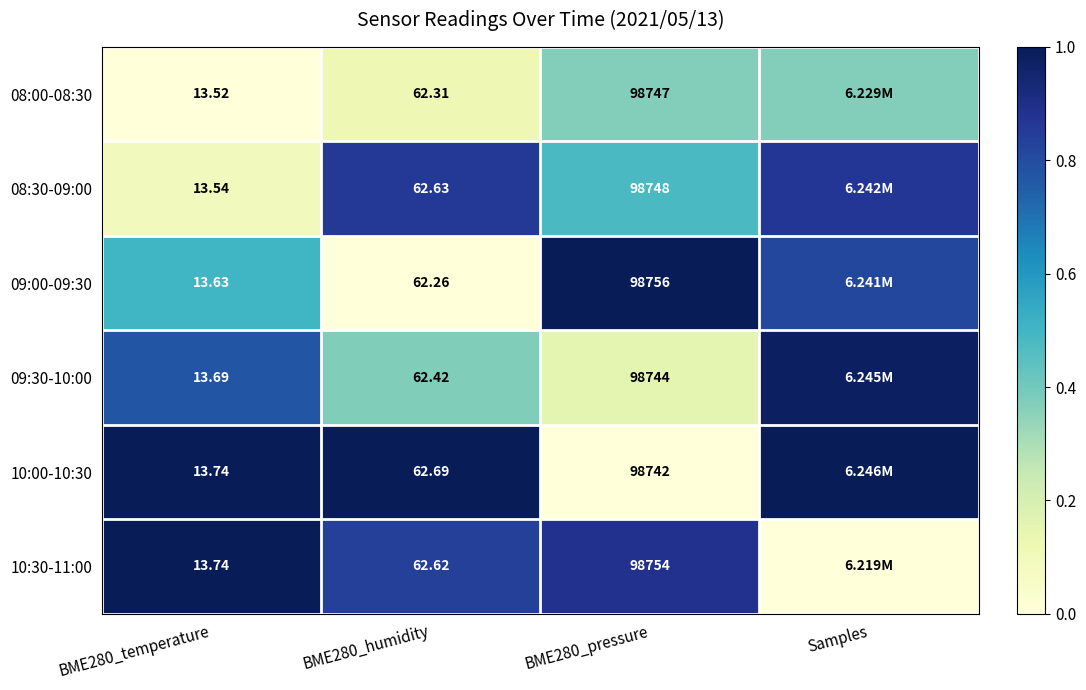

Is the value of 08:00-08:30 at BME280_temperature greater than the value of 10:00-10:30 at BME280_temperature?

No